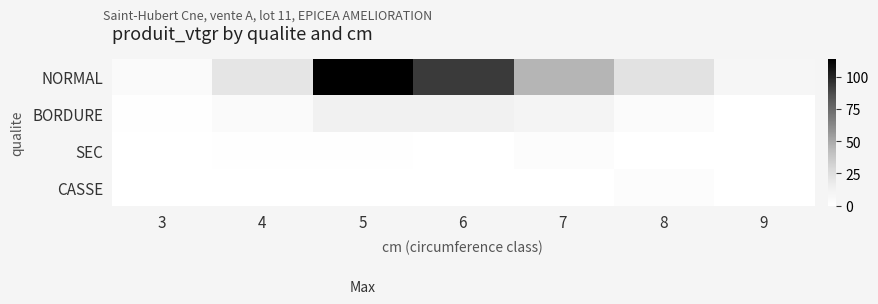

At which category is the sum across all series the highest?

5